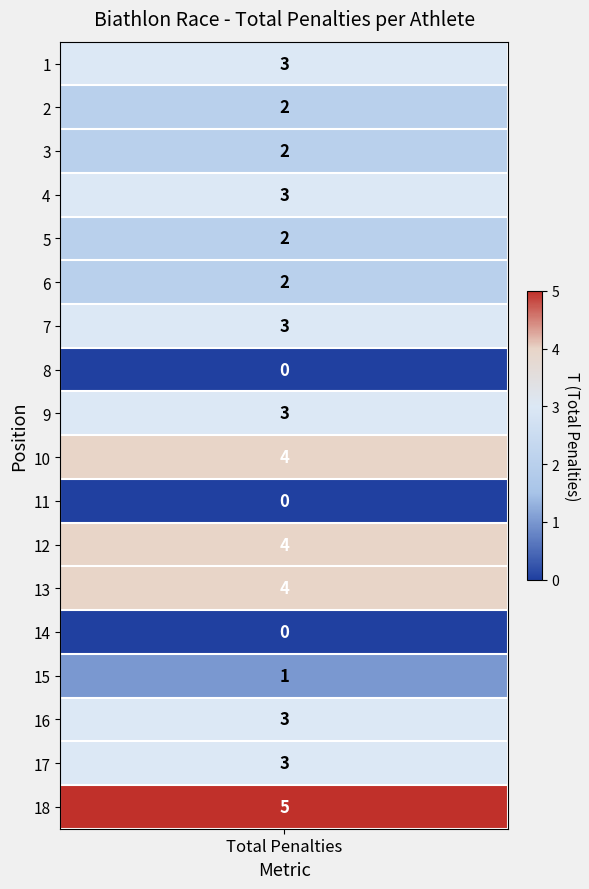

Is it true that the value at 13 is 2?

False